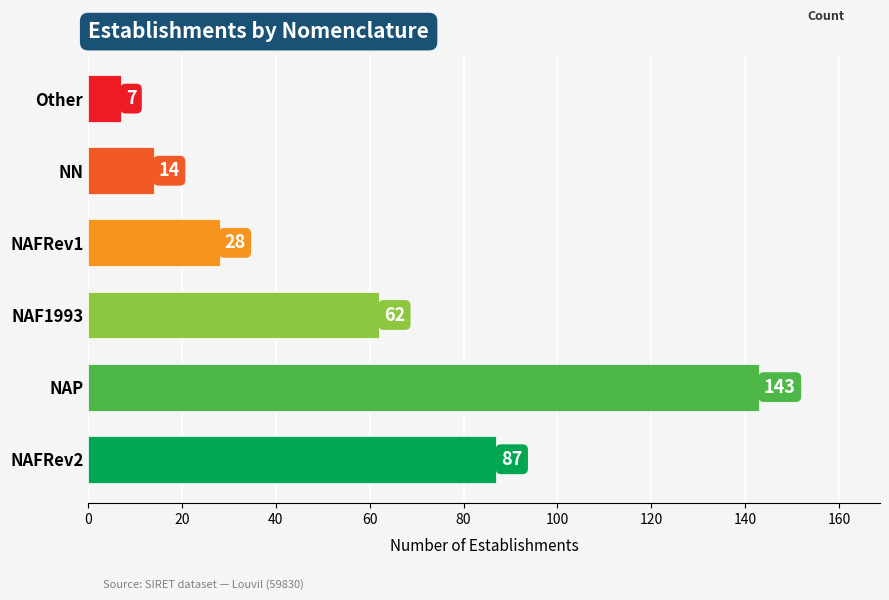

At which label is the value closest to 75?

NAFRev2